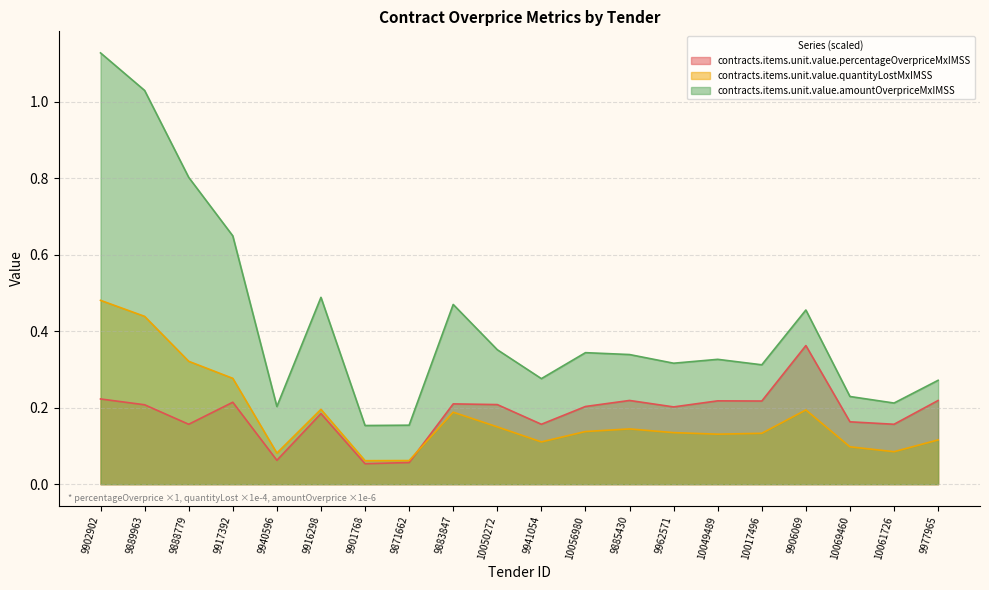

What is the maximum value for contracts.items.unit.value.amountOverpriceMxIMSS?

1.1